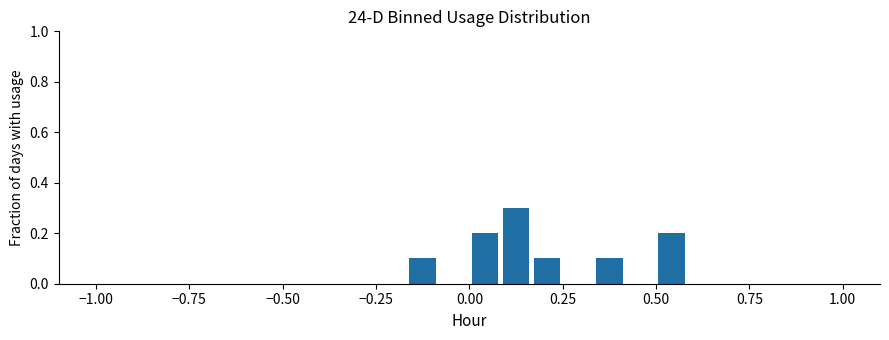

Read against the x-axis, roughly where is the centre of the tallest bar?

0.15